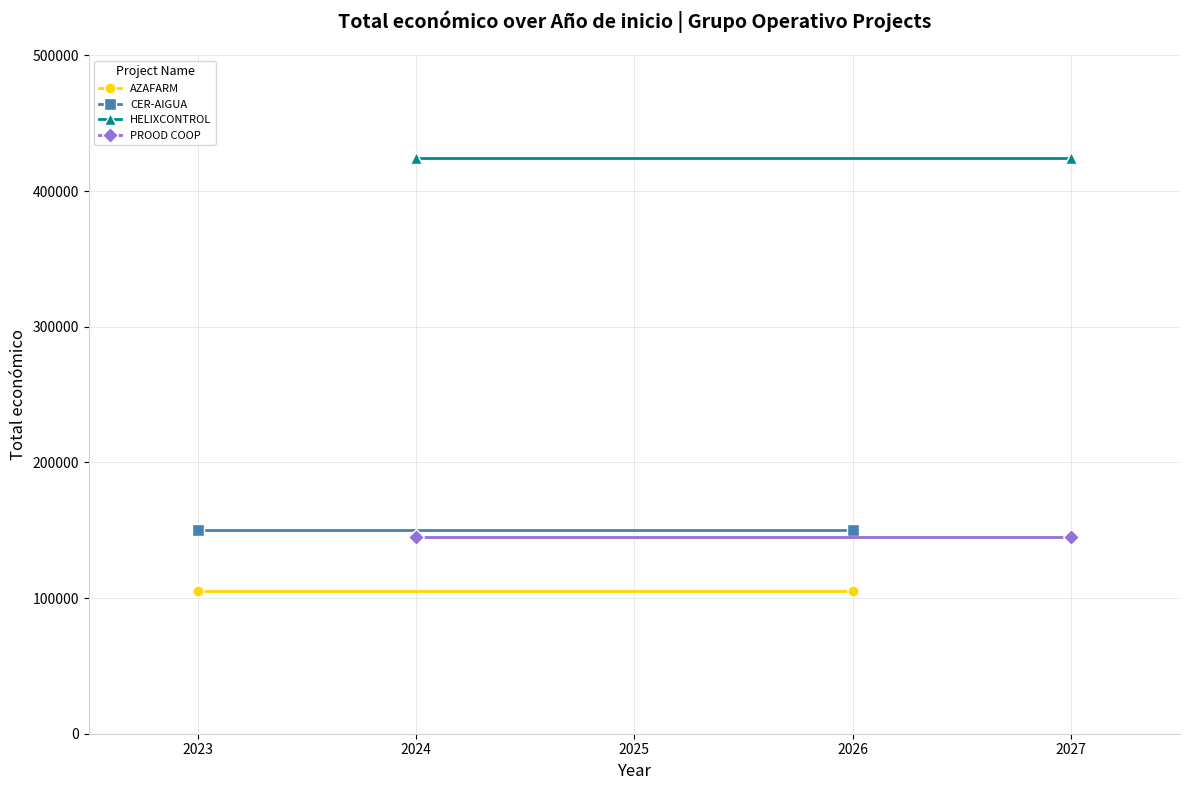

What is the value of the CER-AIGUA point at the 1st from the left?

150000